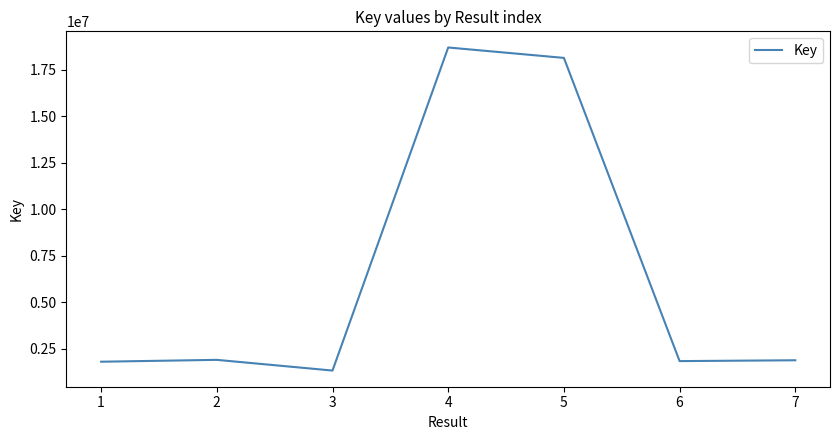

What value does the data have at 3?

1328511